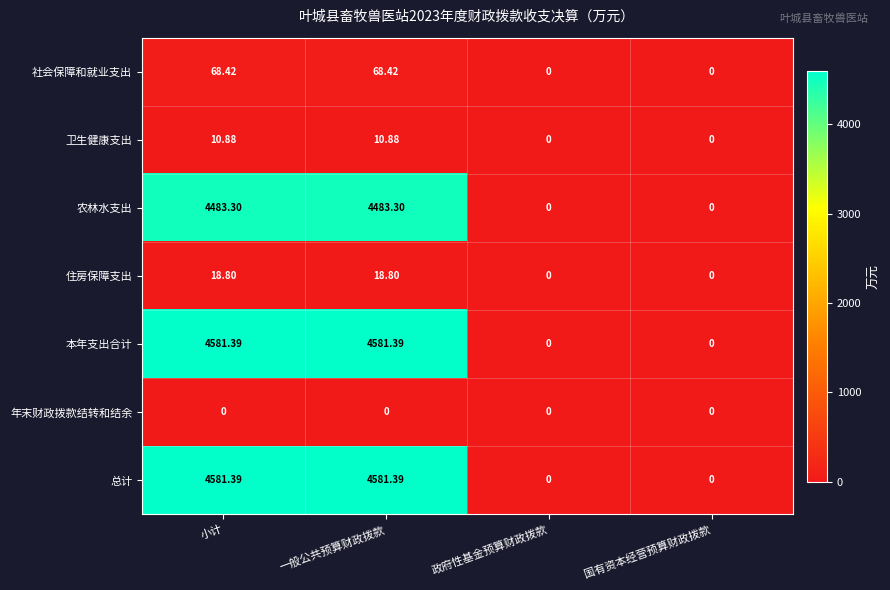

Is the value of 住房保障支出 at 一般公共预算财政拨款 greater than the value of 年末财政拨款结转和结余 at 国有资本经营预算财政拨款?

Yes